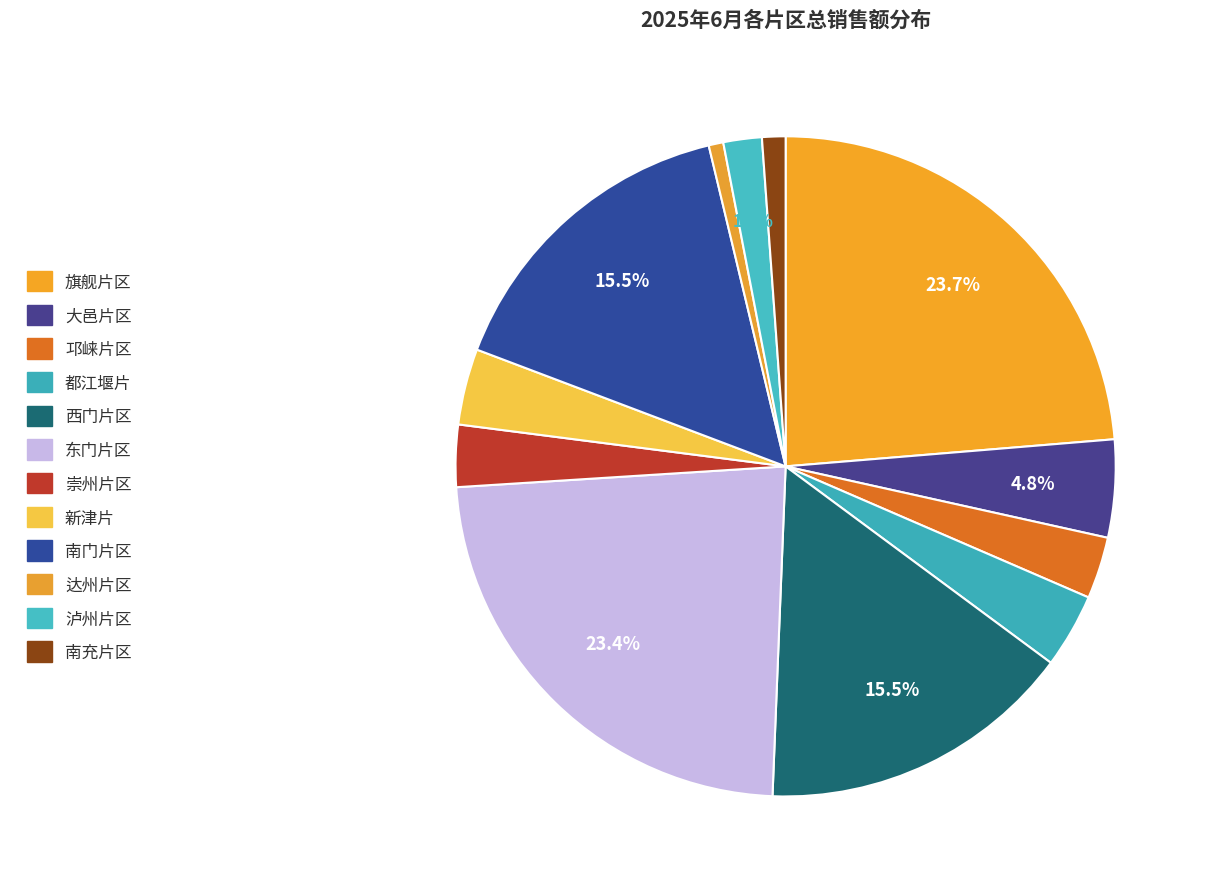

Count the number of slices in the pie.

12